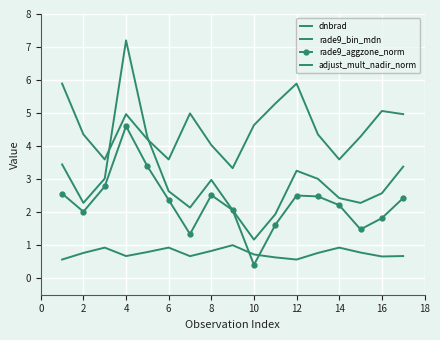

How many lines are shown in the chart?

4